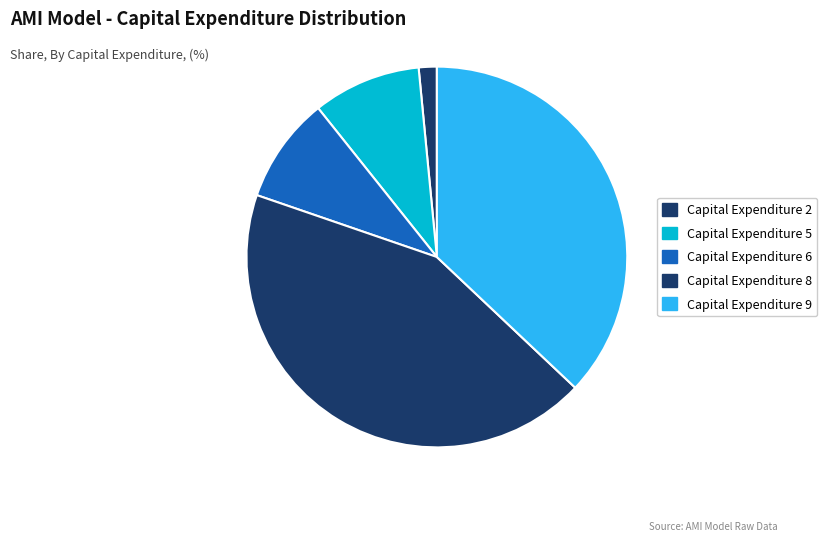

How many segments does this pie chart have?

5